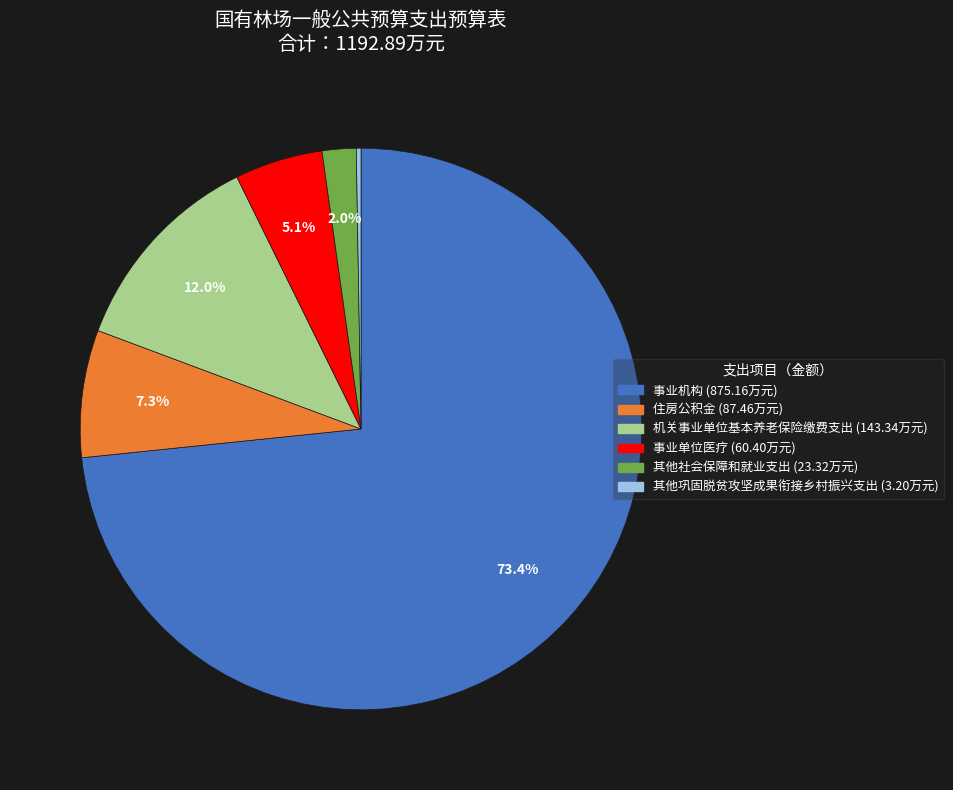

To the nearest percent, what percentage of the pie is 机关事业单位基本养老保险缴费支出?

12%